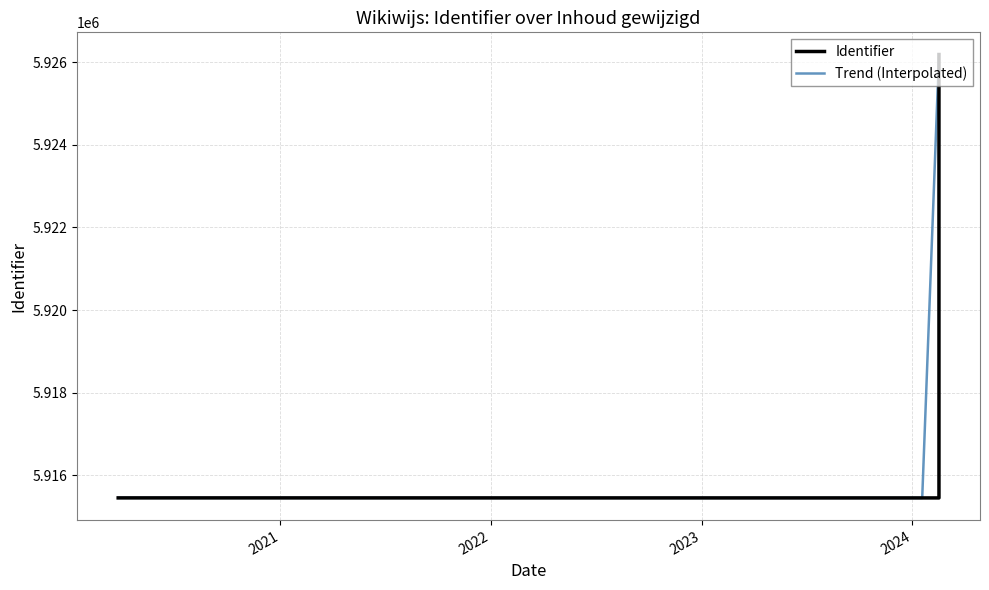

What is the sum of the values at 2020-03-26 and 2024-02-16?

11830901